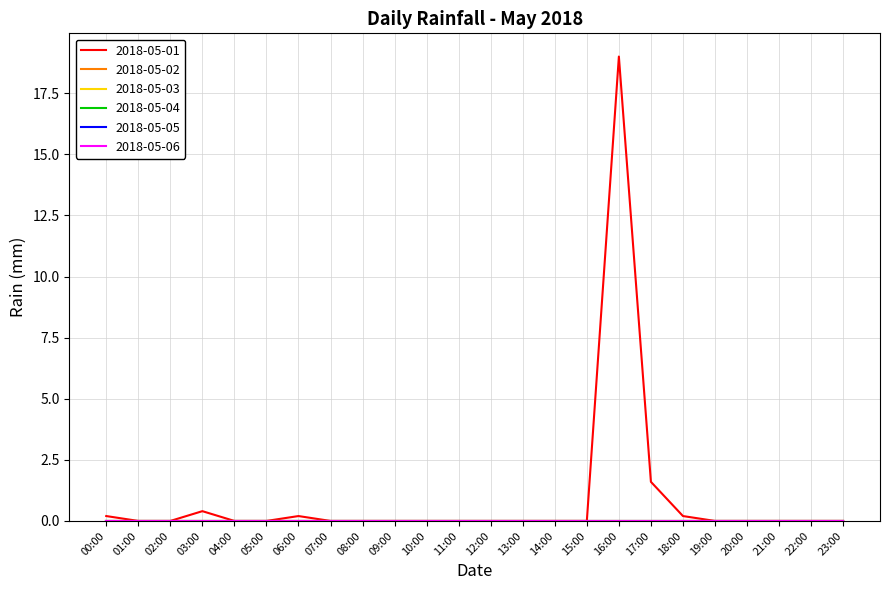

Reading left to right, what are all the values shown in this chart?

2018-05-01: 00:00=0.2	01:00=0.0	02:00=0.0	03:00=0.4	04:00=0.0	05:00=0.0	06:00=0.2	07:00=0.0	08:00=0.0	09:00=0.0	10:00=0.0	11:00=0.0	12:00=0.0	13:00=0.0	14:00=0.0	15:00=0.0	16:00=19.0	17:00=1.6	18:00=0.2	19:00=0.0	20:00=0.0	21:00=0.0	22:00=0.0	23:00=0.0
2018-05-02: 00:00=0.0	01:00=0.0	02:00=0.0	03:00=0.0	04:00=0.0	05:00=0.0	06:00=0.0	07:00=0.0	08:00=0.0	09:00=0.0	10:00=0.0	11:00=0.0	12:00=0.0	13:00=0.0	14:00=0.0	15:00=0.0	16:00=0.0	17:00=0.0	18:00=0.0	19:00=0.0	20:00=0.0	21:00=0.0	22:00=0.0	23:00=0.0
2018-05-03: 00:00=0.0	01:00=0.0	02:00=0.0	03:00=0.0	04:00=0.0	05:00=0.0	06:00=0.0	07:00=0.0	08:00=0.0	09:00=0.0	10:00=0.0	11:00=0.0	12:00=0.0	13:00=0.0	14:00=0.0	15:00=0.0	16:00=0.0	17:00=0.0	18:00=0.0	19:00=0.0	20:00=0.0	21:00=0.0	22:00=0.0	23:00=0.0
2018-05-04: 00:00=0.0	01:00=0.0	02:00=0.0	03:00=0.0	04:00=0.0	05:00=0.0	06:00=0.0	07:00=0.0	08:00=0.0	09:00=0.0	10:00=0.0	11:00=0.0	12:00=0.0	13:00=0.0	14:00=0.0	15:00=0.0	16:00=0.0	17:00=0.0	18:00=0.0	19:00=0.0	20:00=0.0	21:00=0.0	22:00=0.0	23:00=0.0
2018-05-05: 00:00=0.0	01:00=0.0	02:00=0.0	03:00=0.0	04:00=0.0	05:00=0.0	06:00=0.0	07:00=0.0	08:00=0.0	09:00=0.0	10:00=0.0	11:00=0.0	12:00=0.0	13:00=0.0	14:00=0.0	15:00=0.0	16:00=0.0	17:00=0.0	18:00=0.0	19:00=0.0	20:00=0.0	21:00=0.0	22:00=0.0	23:00=0.0
2018-05-06: 00:00=0.0	01:00=0.0	02:00=0.0	03:00=0.0	04:00=0.0	05:00=0.0	06:00=0.0	07:00=0.0	08:00=0.0	09:00=0.0	10:00=0.0	11:00=0.0	12:00=0.0	13:00=0.0	14:00=0.0	15:00=0.0	16:00=0.0	17:00=0.0	18:00=0.0	19:00=0.0	20:00=0.0	21:00=0.0	22:00=0.0	23:00=0.0